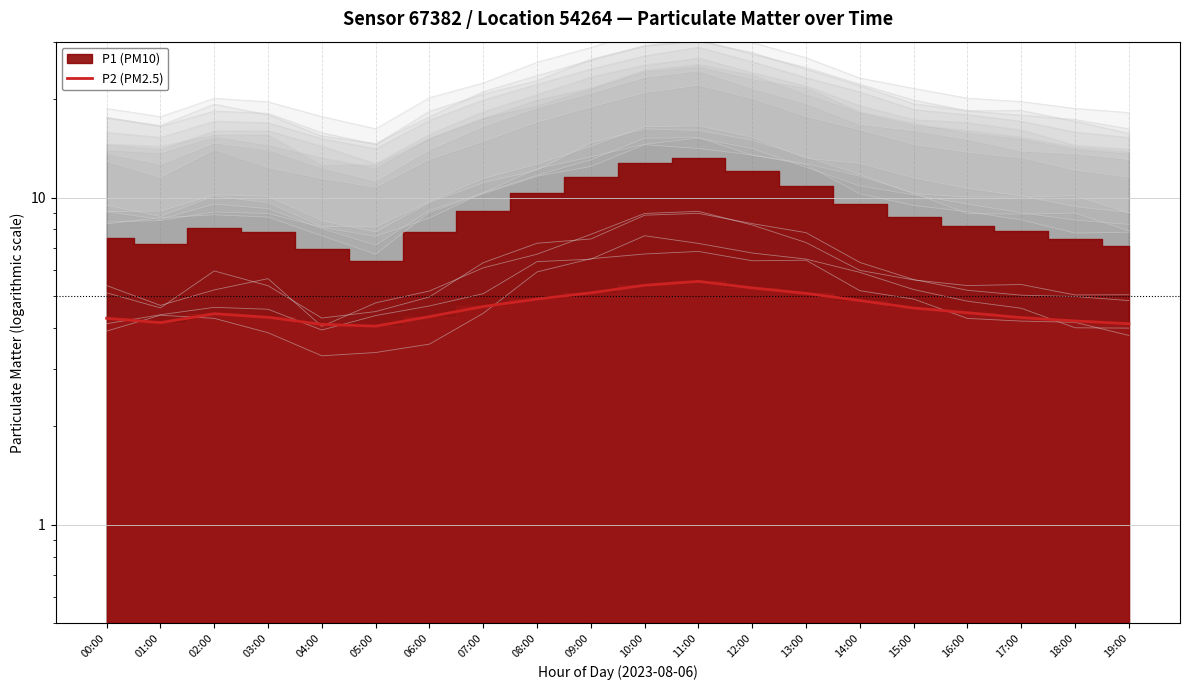

What position from the left is 06:00?

7